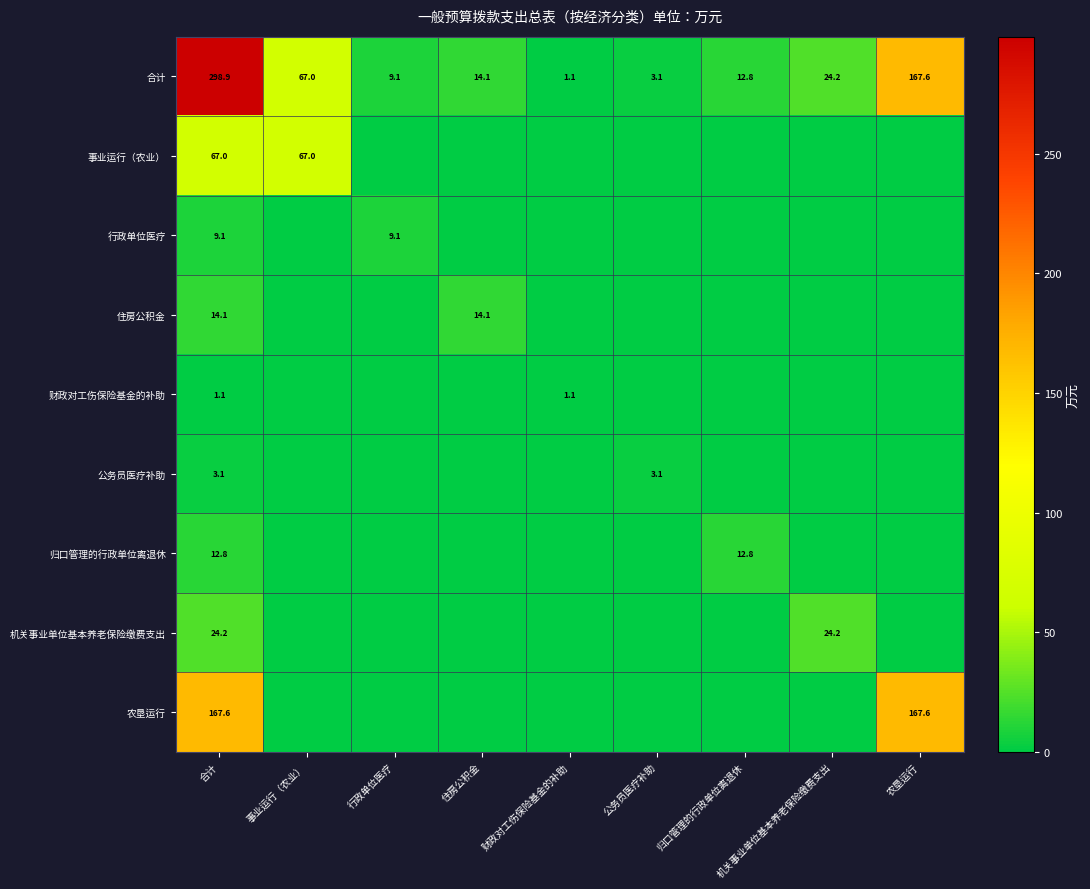

Read the 合计 value at 归口管理的行政单位离退休.

12.8